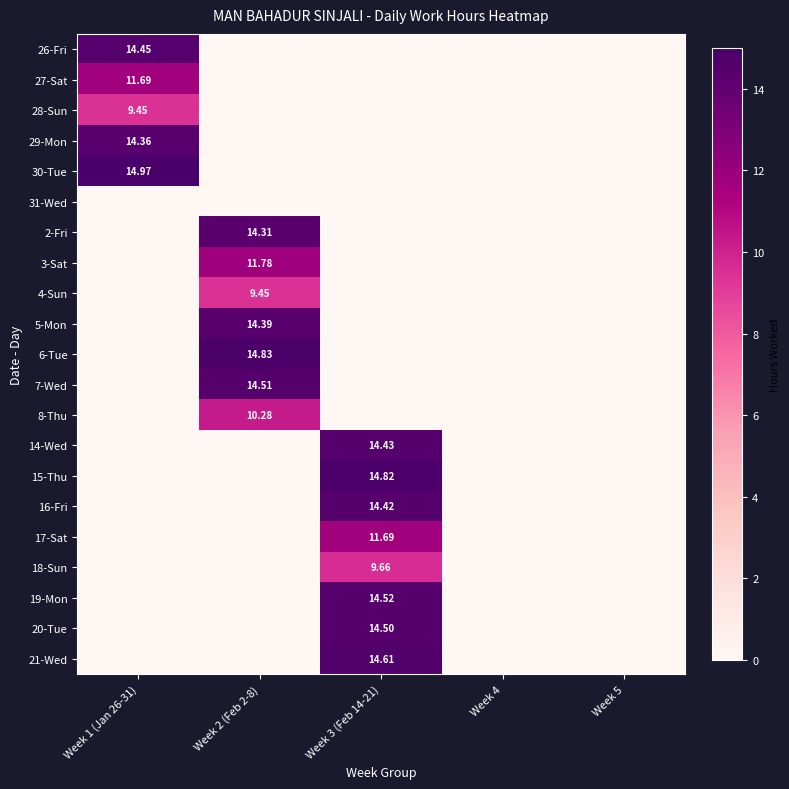

Which series has the largest total across all categories?

30-Tue